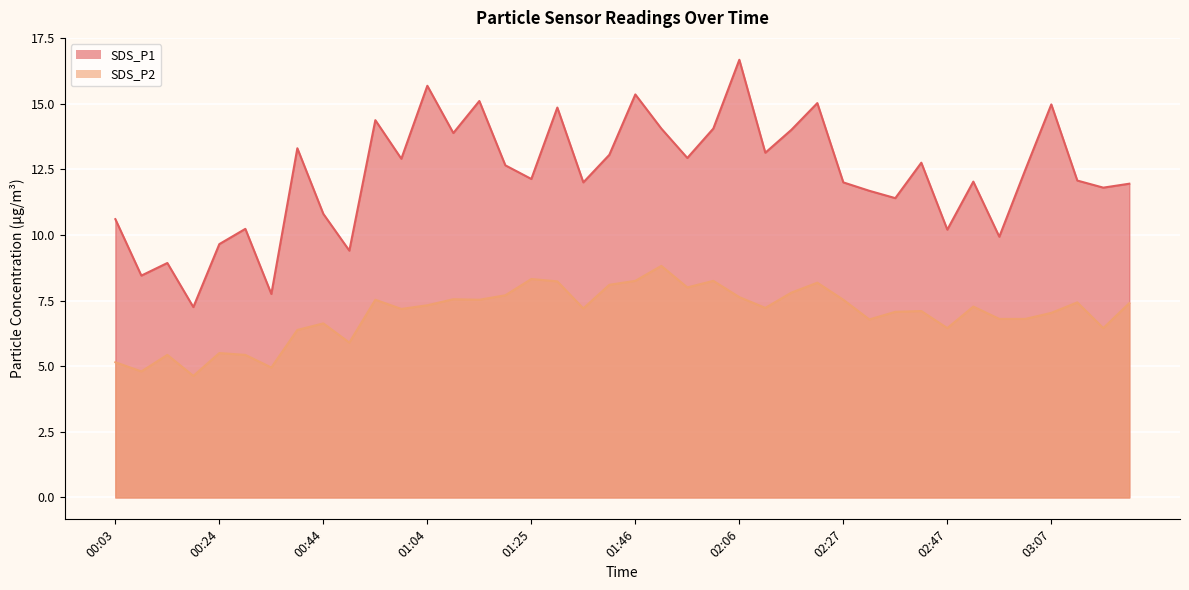

What is the minimum value shown in the chart?

4.6